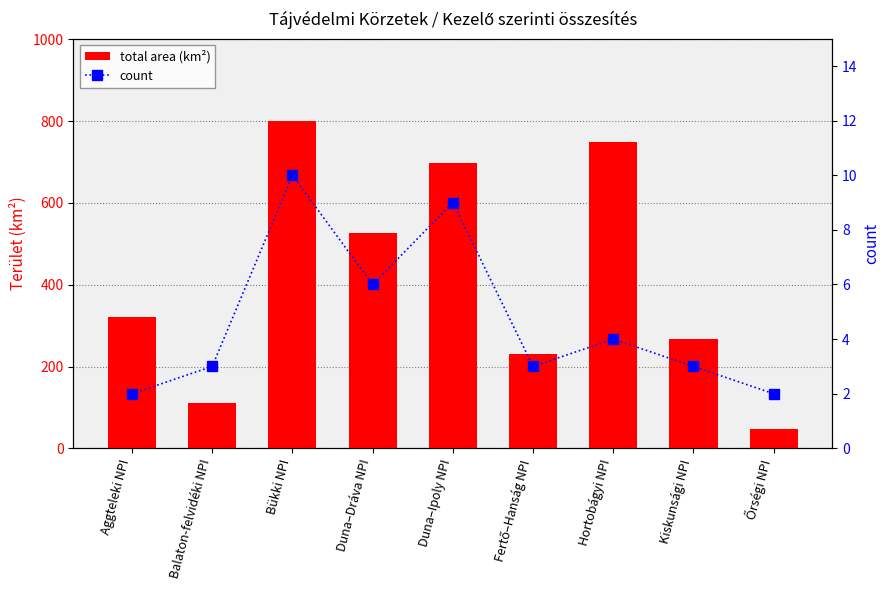

Between Bükki NPI and Duna–Dráva NPI, which series saw the biggest shift?

total area (km²)